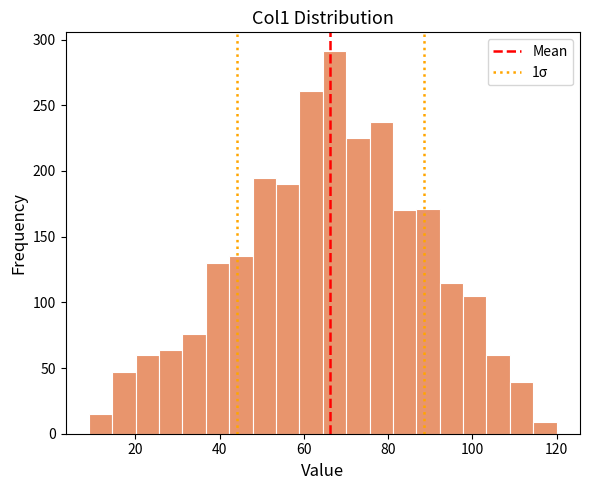

Read against the x-axis, roughly where is the centre of the tallest bar?

68